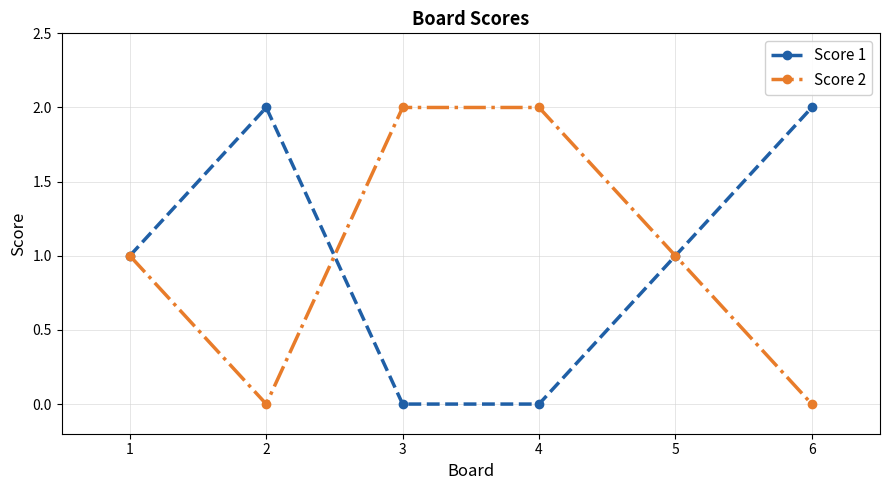

Is the value of Score 1 at 5 greater than the value of Score 2 at 4?

No